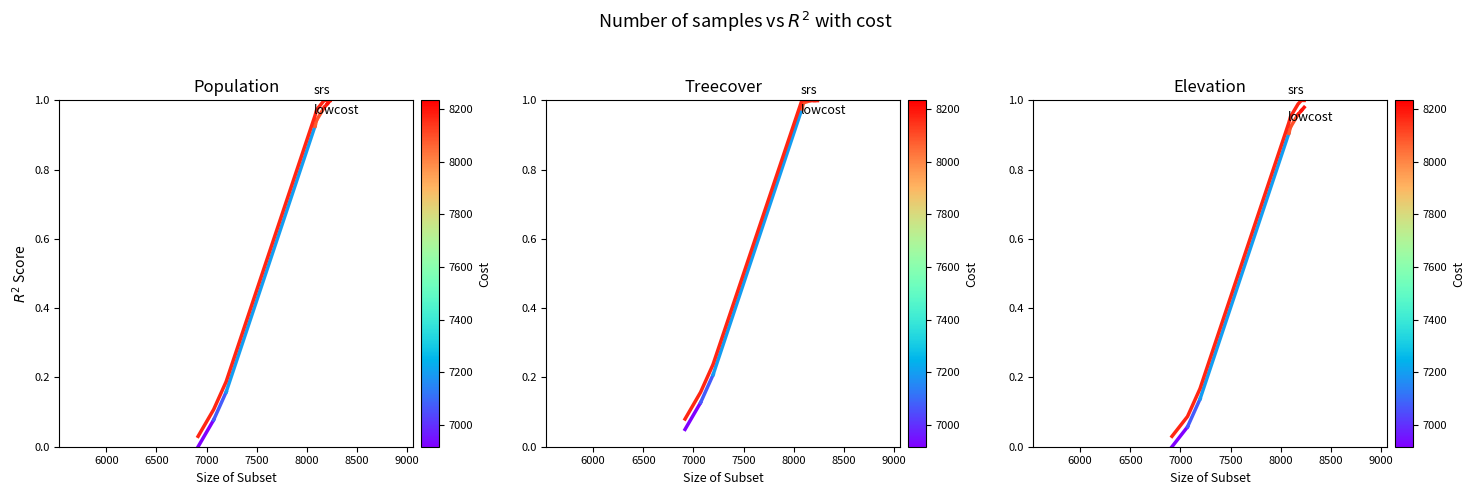

What is the maximum value shown in the chart?

1.0